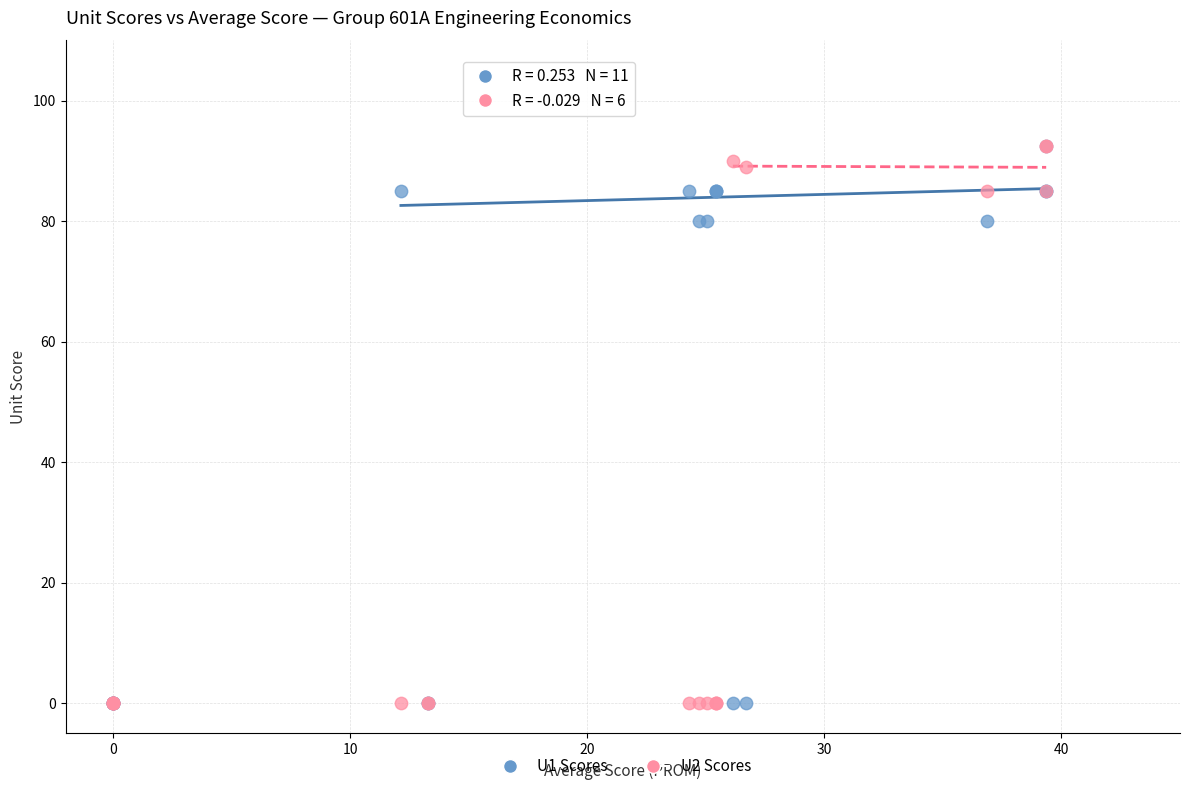

What are all the series names shown in the legend?

U1 Scores, U2 Scores